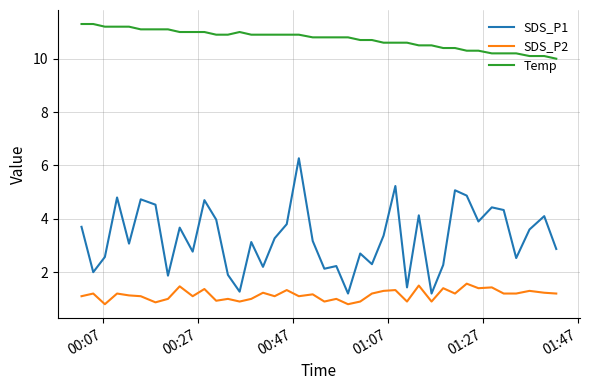

Rank the series by their maximum value, from lowest to highest.

SDS_P2, SDS_P1, Temp